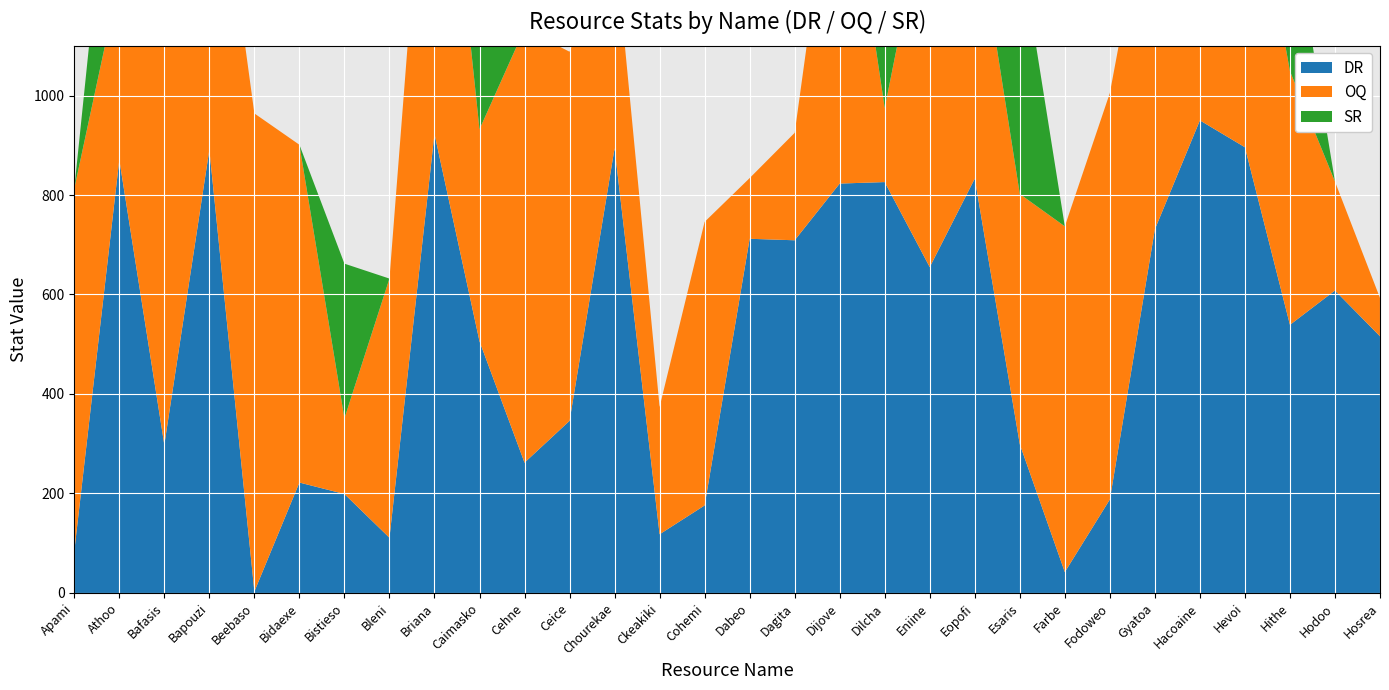

Reading left to right, transcribe all the data shown in this chart.

DR: Apami=84	Athoo=871	Bafasis=298	Bapouzi=891	Beebaso=3	Bidaexe=222	Bistieso=199	Bleni=111	Briana=923	Caimasko=506	Cehne=262	Ceice=346	Chourekae=894	Ckeakiki=118	Cohemi=176	Dabeo=712	Dagita=709	Dijove=823	Dilcha=826	Eniine=655	Eopofi=833	Esaris=299	Farbe=42	Fodoweo=188	Gyatoa=731	Hacoaine=950	Hevoi=896	Hithe=539	Hodoo=608	Hosrea=516
OQ: Apami=729	Athoo=363	Bafasis=1000	Bapouzi=737	Beebaso=961	Bidaexe=679	Bistieso=152	Bleni=521	Briana=870	Caimasko=426	Cehne=872	Ceice=742	Chourekae=421	Ckeakiki=256	Cohemi=570	Dabeo=122	Dagita=216	Dijove=757	Dilcha=149	Eniine=772	Eopofi=544	Esaris=503	Farbe=695	Fodoweo=817	Gyatoa=758	Hacoaine=940	Hevoi=654	Hithe=510	Hodoo=219	Hosrea=77
SR: Apami=0	Athoo=454	Bafasis=192	Bapouzi=0	Beebaso=0	Bidaexe=0	Bistieso=311	Bleni=0	Briana=0	Caimasko=670	Cehne=0	Ceice=0	Chourekae=0	Ckeakiki=0	Cohemi=0	Dabeo=0	Dagita=0	Dijove=0	Dilcha=711	Eniine=772	Eopofi=0	Esaris=503	Farbe=0	Fodoweo=0	Gyatoa=0	Hacoaine=940	Hevoi=0	Hithe=329	Hodoo=0	Hosrea=0